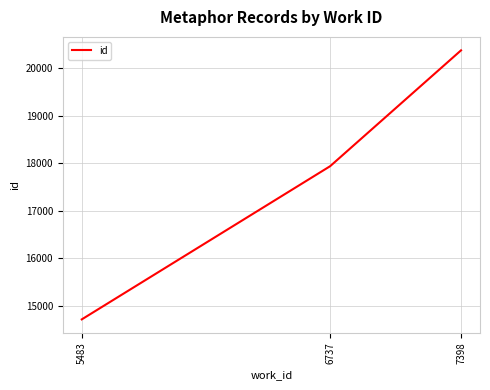

Rank the categories by value from lowest to highest.

5483, 6737, 7398